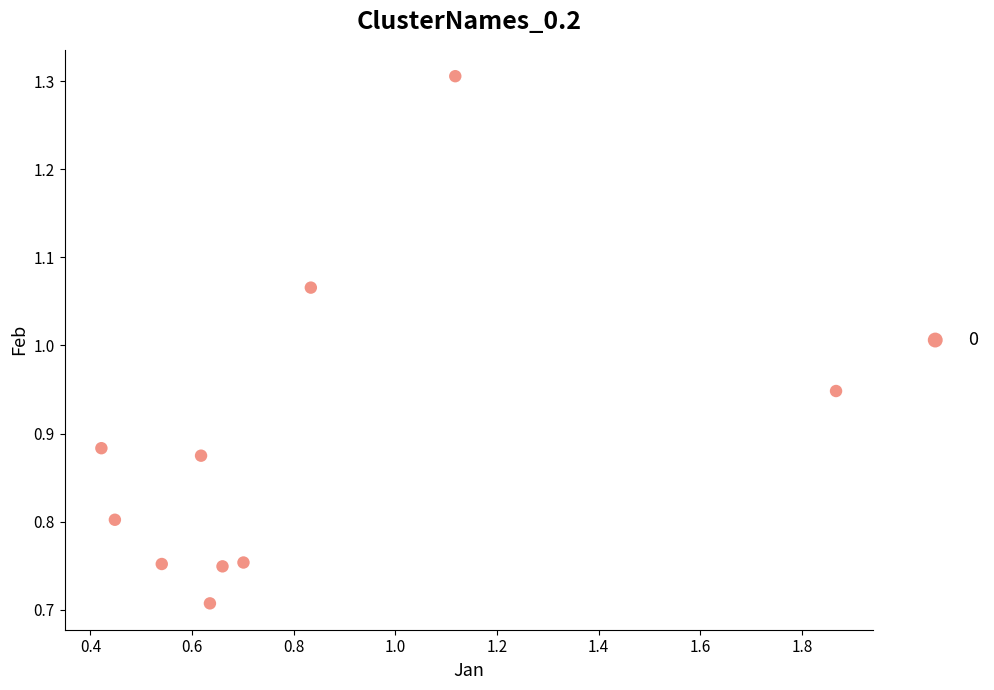

What is the range of Y values (max minus min)?

0.6